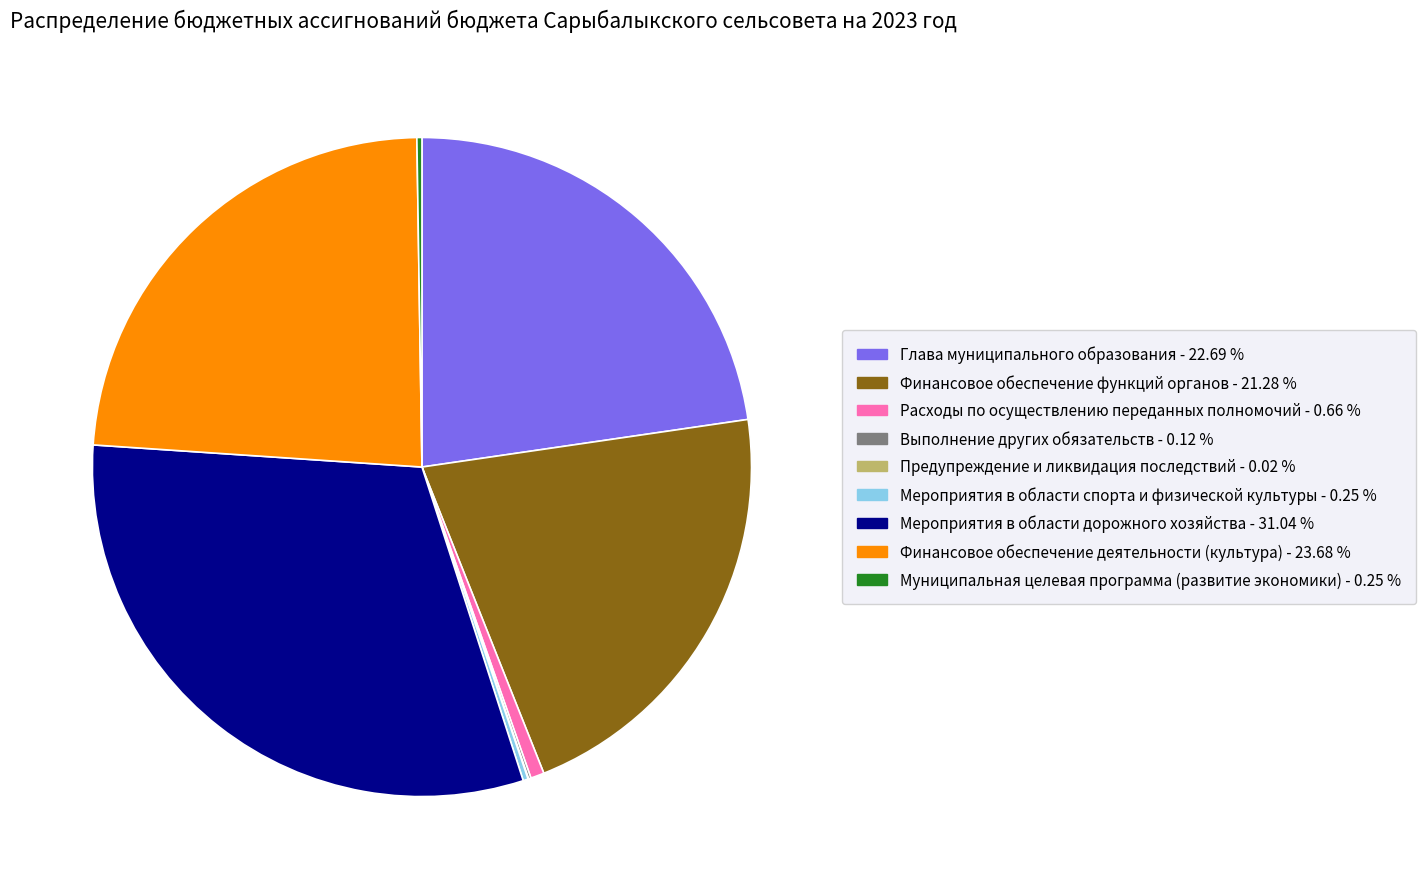

Does Финансовое обеспечение функций органов account for over 50% of the chart?

No